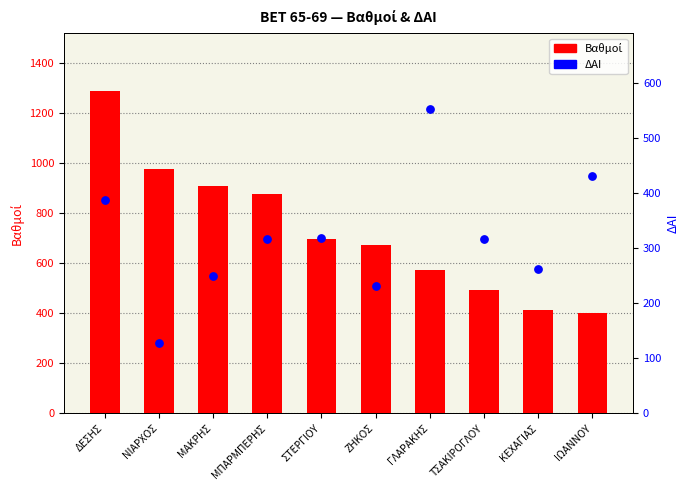

Which series contains the lowest Y value?

ΔΑΙ